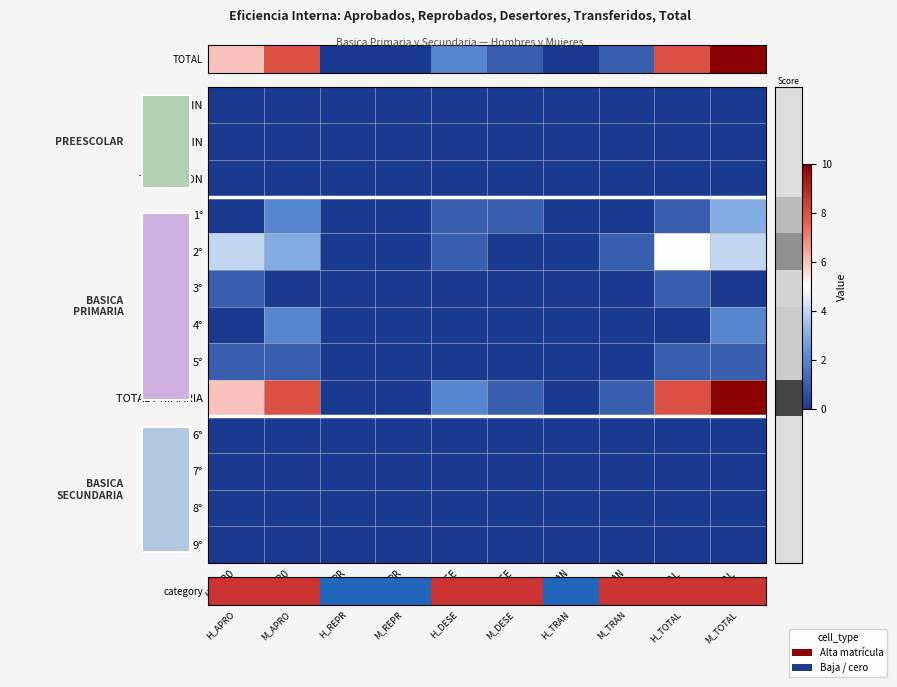

At M_APRO, list the series in order from smallest to largest.

JARDIN, TRANSICION, 3°, 6°, 7°, 8°, 9°, category, 5°, 1°, 4°, 2°, TOTAL PRIMARIA